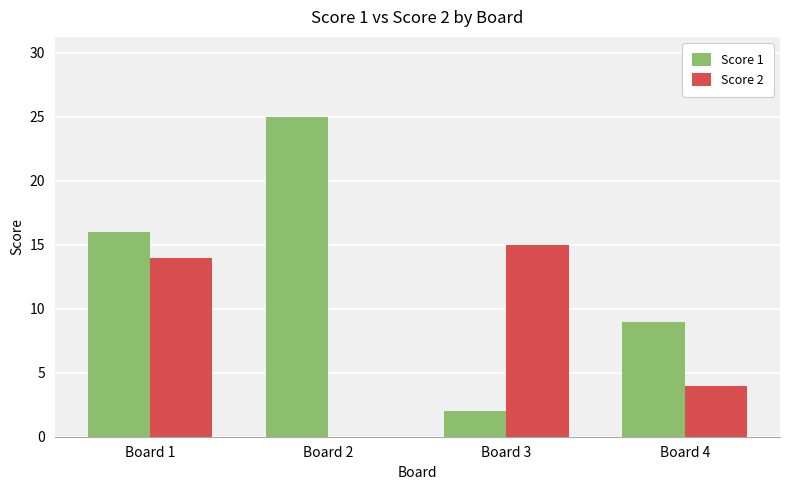

What is the spread (max minus min) of values at Board 3?

13